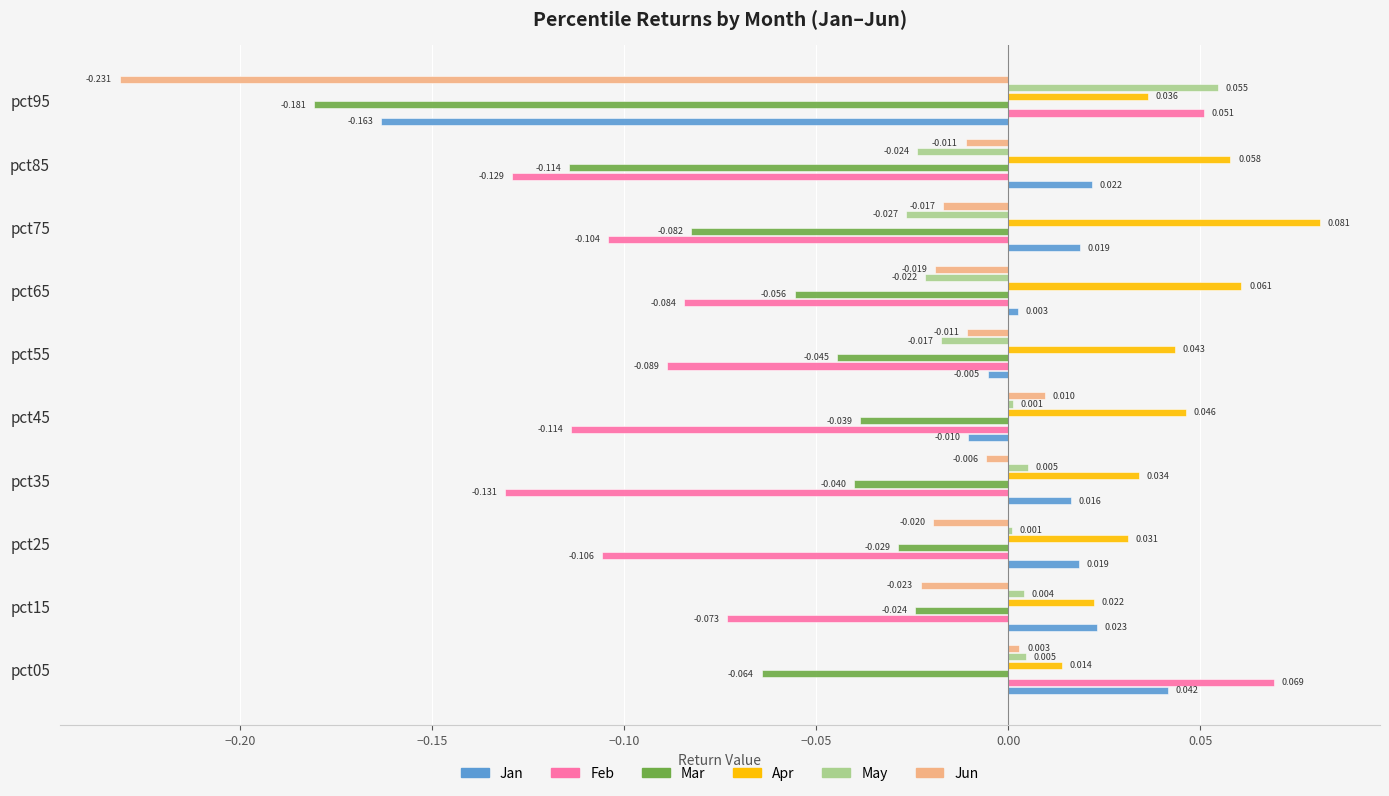

At pct85, list the series in order from smallest to largest.

Feb, Mar, May, Jun, Jan, Apr